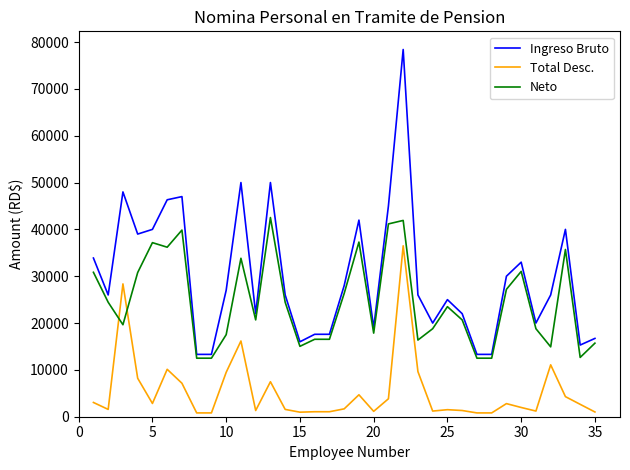

What is the maximum value for Total Desc.?

36496.4